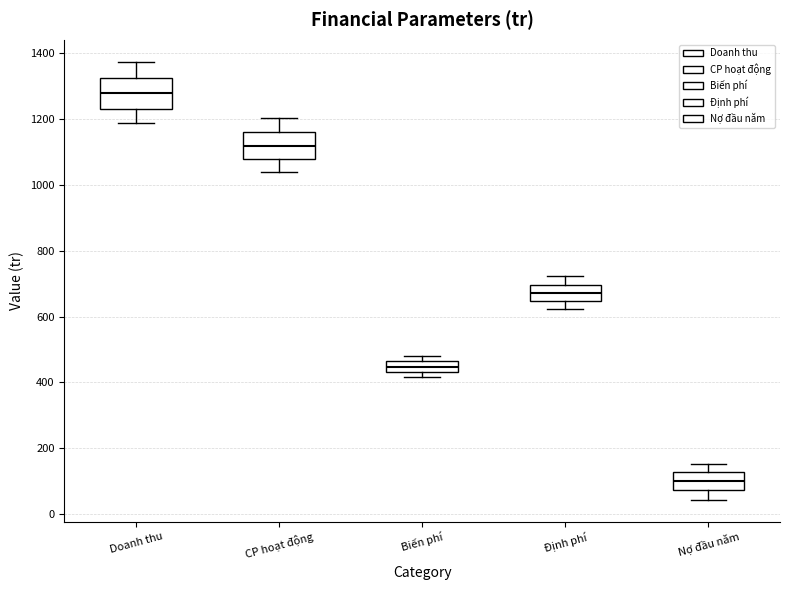

Reading left to right, read every box against the y-axis: the position of its median line, the range the box covers, and the ends of its whiskers. The values are not printed on the chart, so give them approximately, as read against the axis.

Doanh thu: median 1280, box 1240 to 1320, whiskers 1180 to 1380
CP hoạt động: median 1120, box 1080 to 1160, whiskers 1040 to 1200
Biến phí: median 440 (inside the box), box 440 to 460, whiskers 420 to 480
Định phí: median 680, box 640 to 700, whiskers 620 to 720
Nợ đầu năm: median 100, box 80 to 120, whiskers 40 to 160